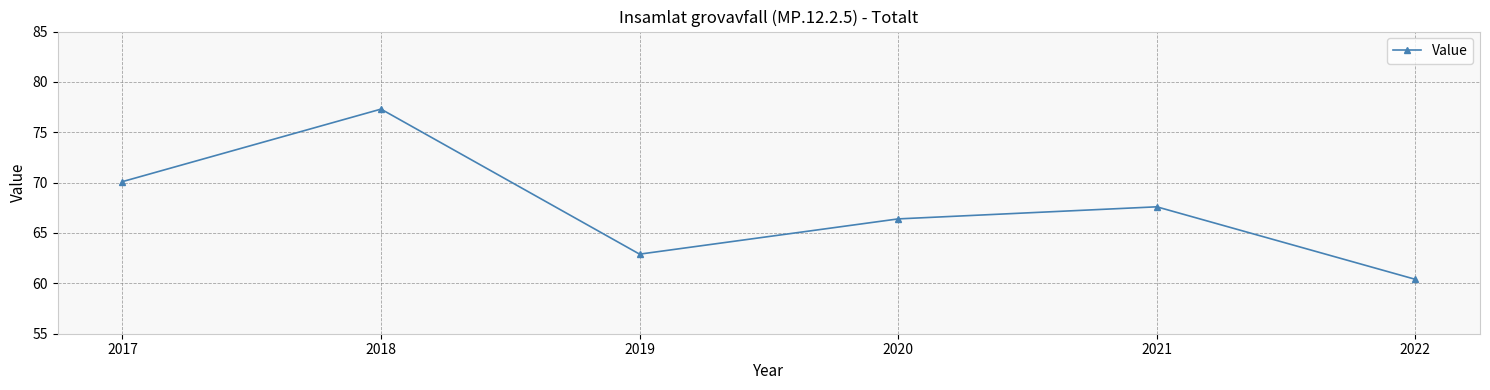

Reading right to left, extract all data points from this chart.

2022=60.4	2021=67.6	2020=66.4	2019=62.9	2018=77.3	2017=70.1